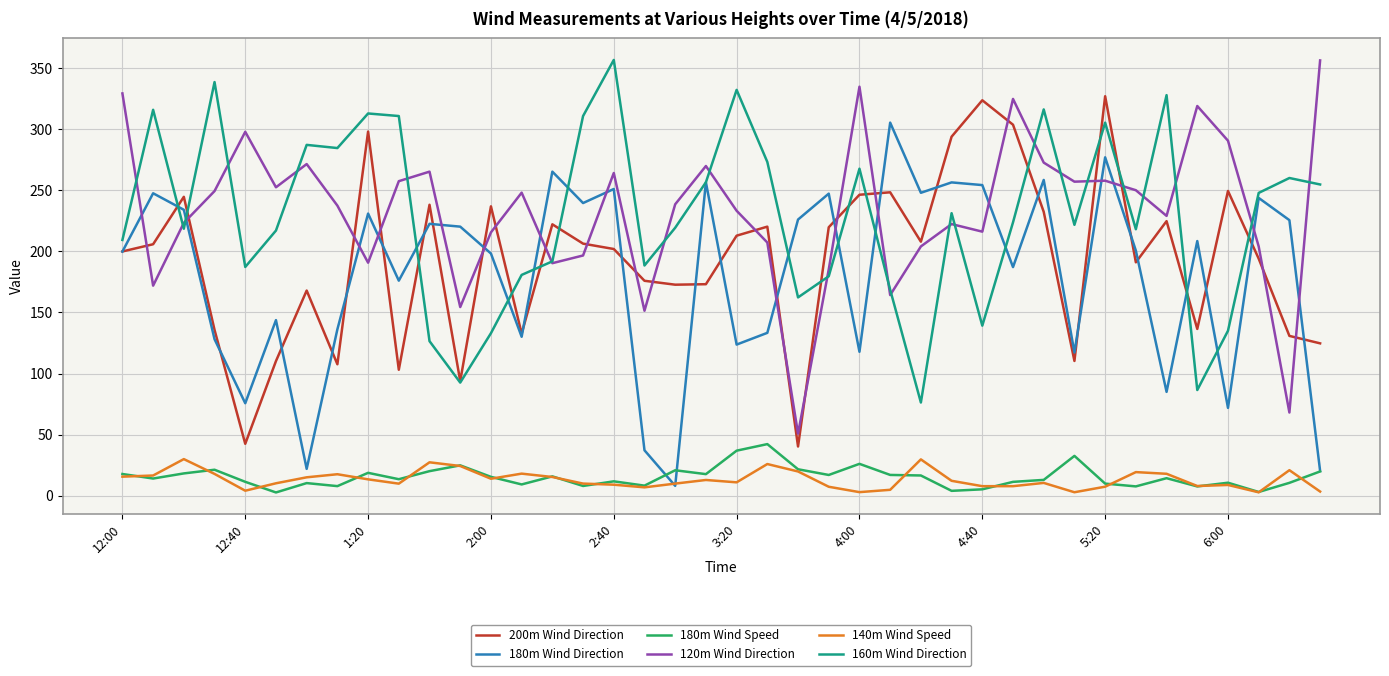

True or false: 180m Wind Speed and 120m Wind Direction intersect in this chart.

False